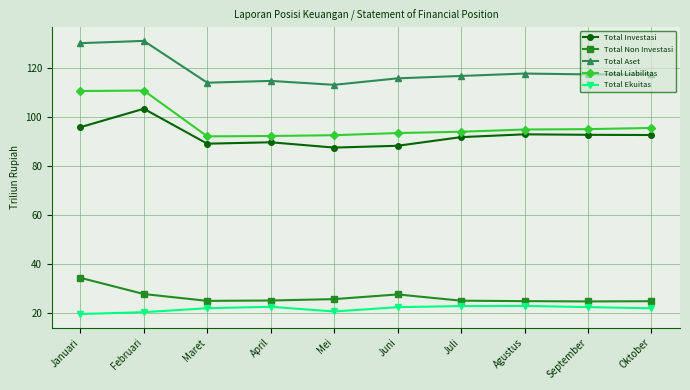

What is the average value of the Total Investasi series?

92.5